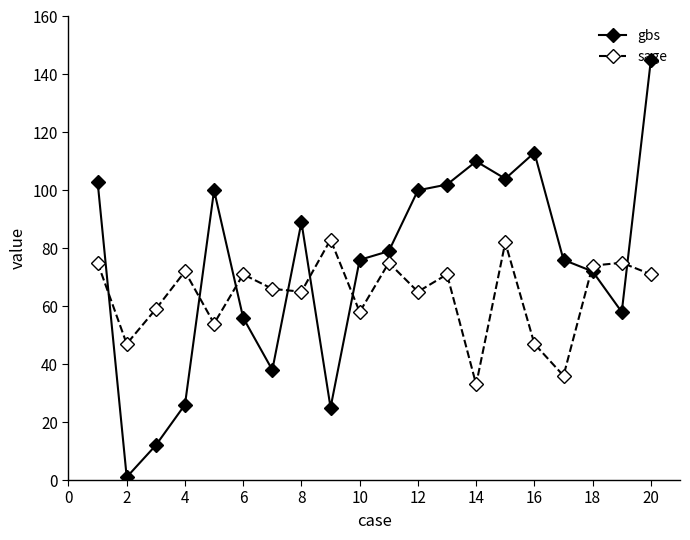

How many intersections are there between sage and gbs?

8